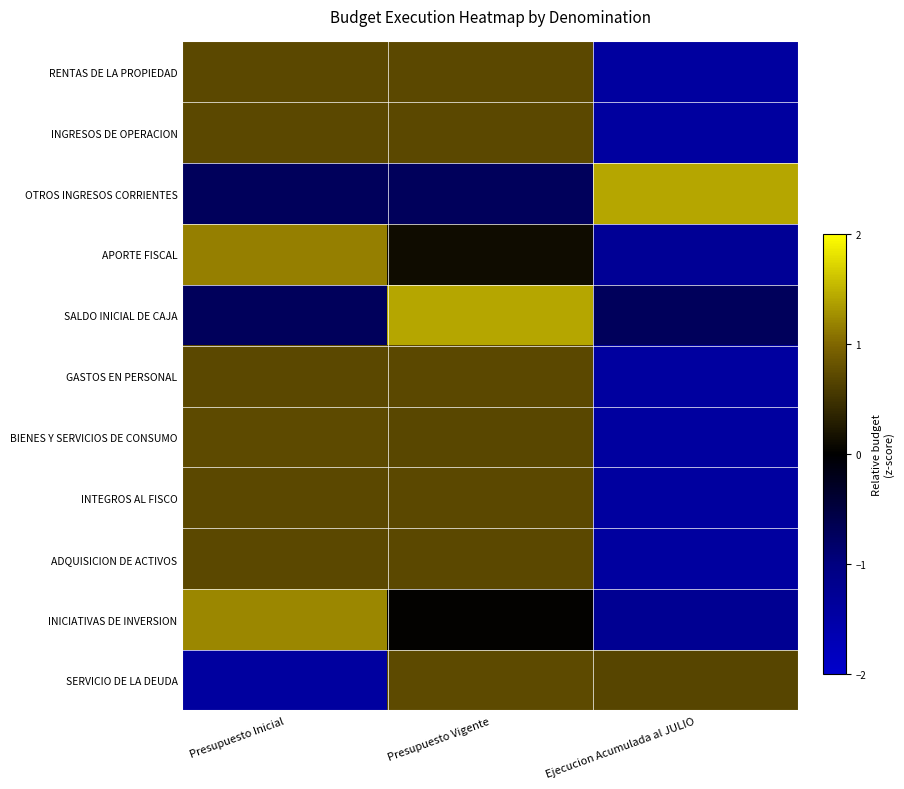

What is the spread (max minus min) of values at Presupuesto Inicial?

2.6